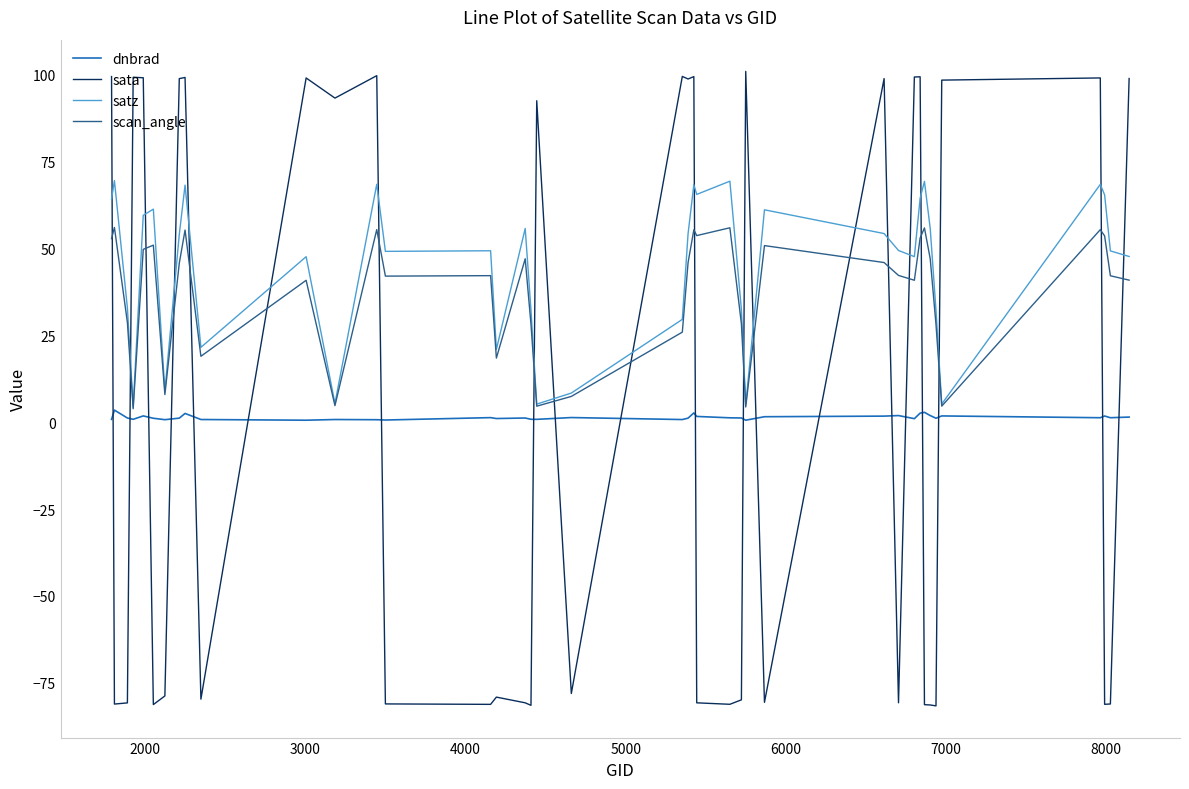

At how many categories does at least one series exceed 29?

36